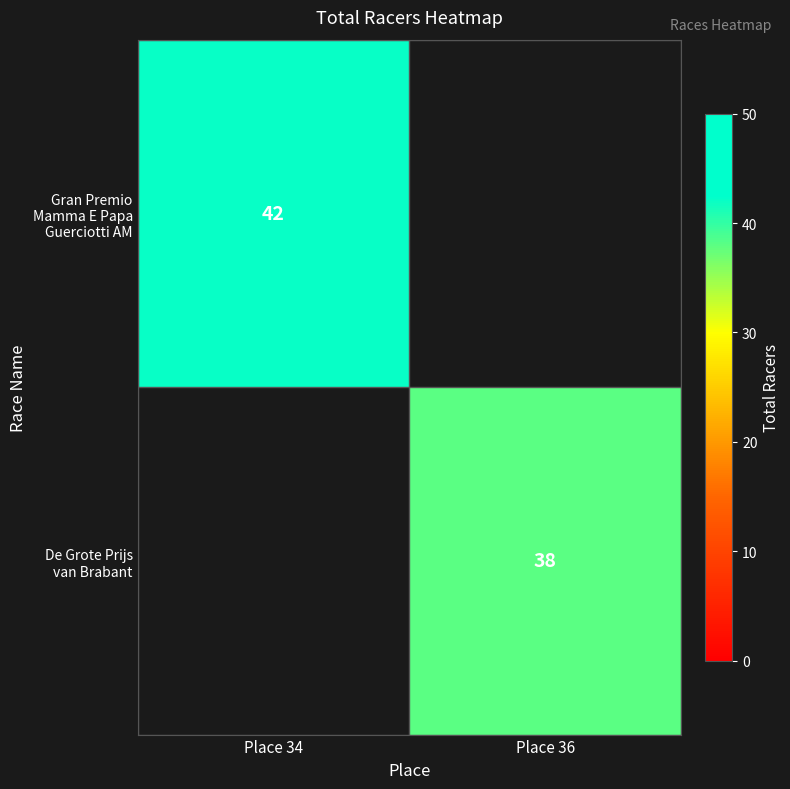

How many series are shown in this chart?

2